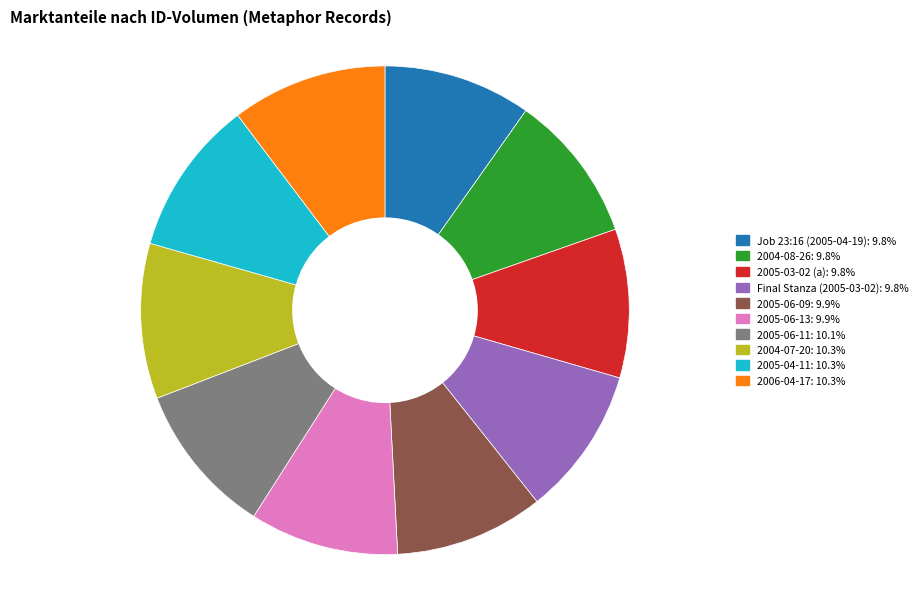

How many segments does this pie chart have?

10